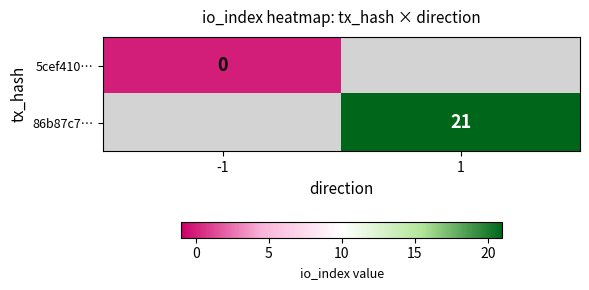

The 86b87c7… series shows 21 at 1. True or false?

True